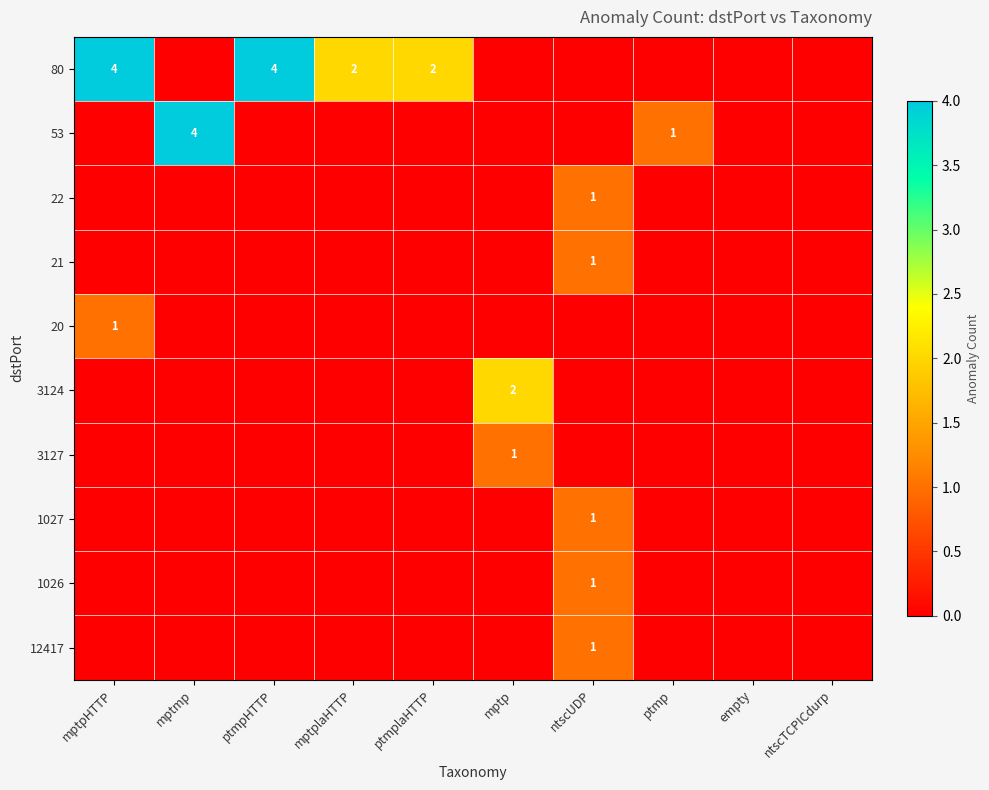

The value of 21 at ntscUDP is 2. True or false?

False